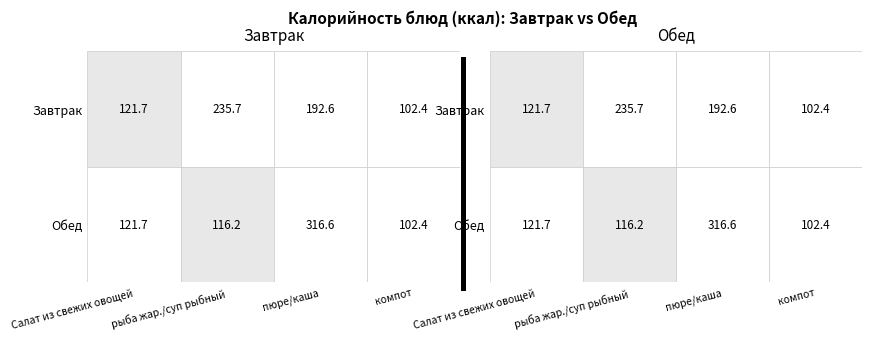

Reading left to right, transcribe all the data shown in this chart.

Салат из свежей овощей: 0=121.7	1=121.7
рыба жареная / суп рыбный: 0=235.7	1=116.2
картофельное пюре / каша гречневая: 0=192.6	1=316.6
компот: 0=102.4	1=102.4